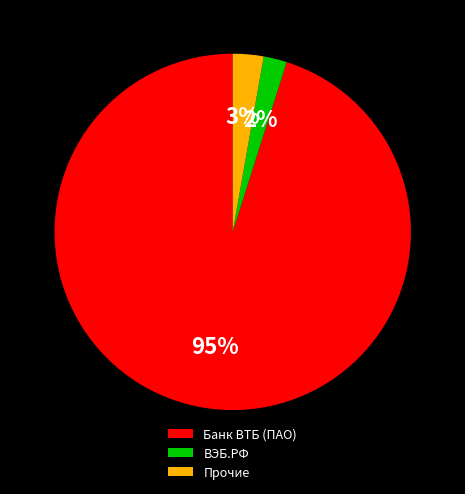

True or false: Прочие accounts for 3% of the total.

True